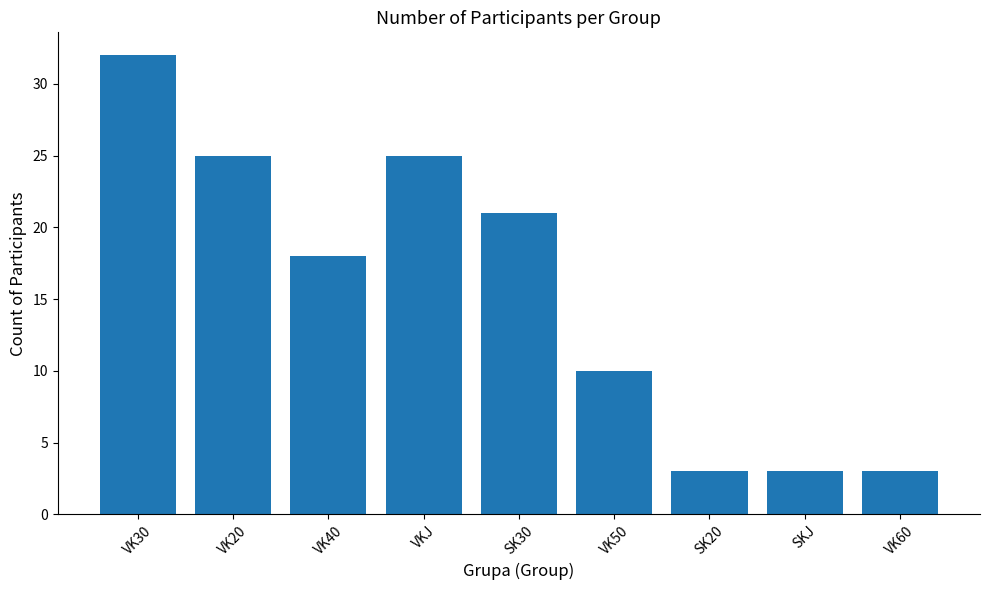

What value does the data have at SKJ, to the nearest 5?

5